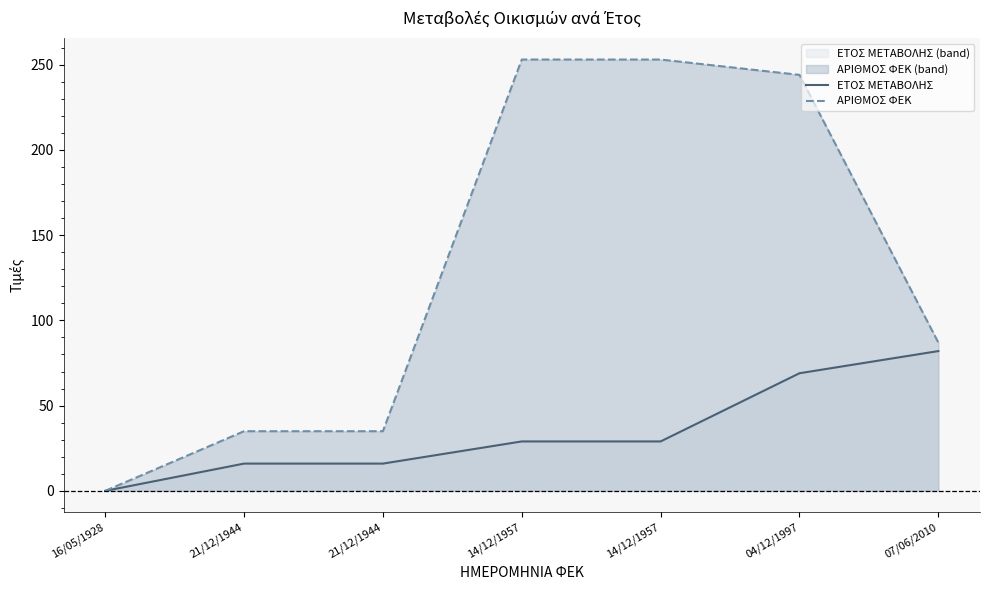

What is the difference between the maximum and minimum values in the ΕΤΟΣ ΜΕΤΑΒΟΛΗΣ series?

82